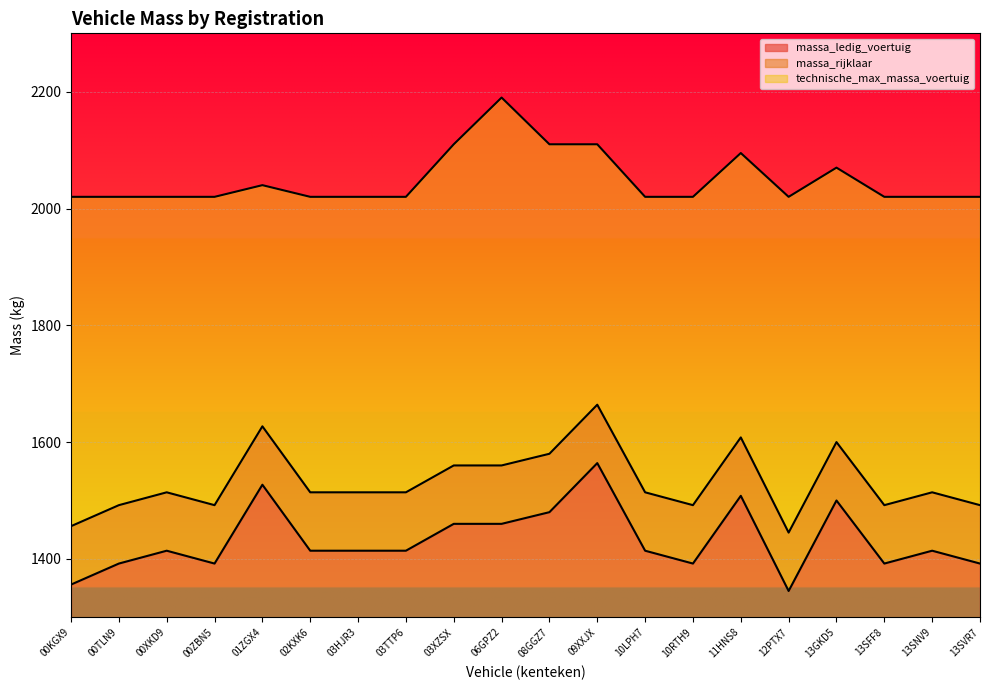

At which category does massa_ledig_voertuig reach its first local peak?

00XKD9